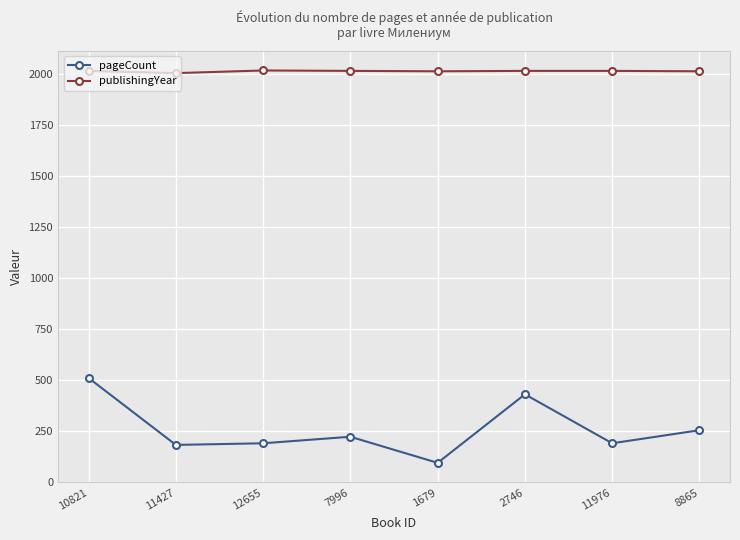

What are all the series names shown in the legend?

pageCount, publishingYear